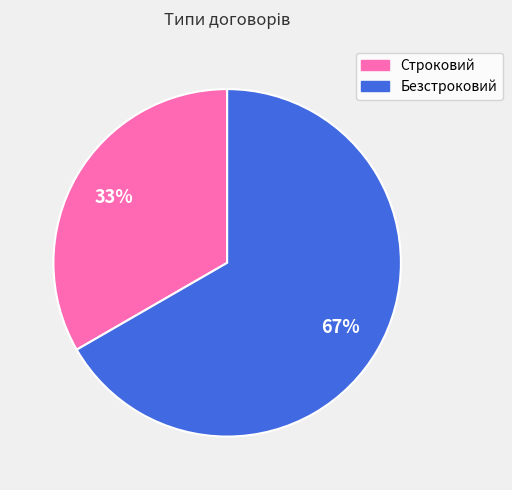

Between Строковий and Безстроковий, which is larger?

Безстроковий